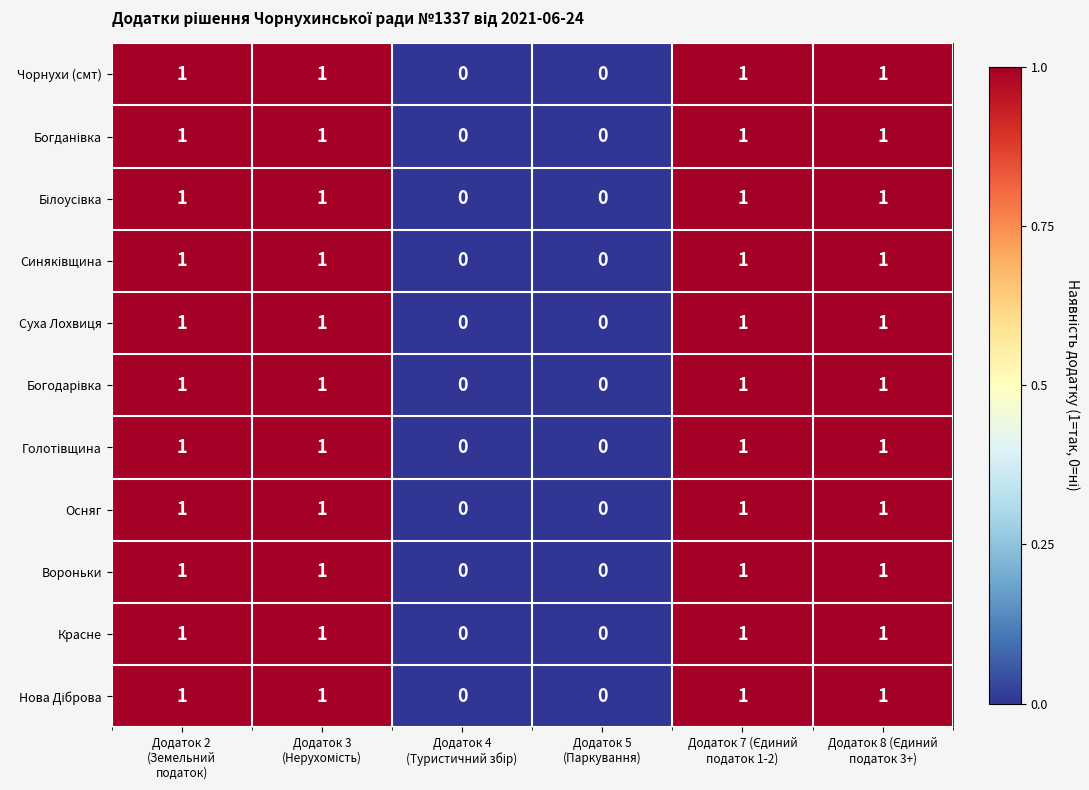

Count the Красне values in the range 0 to 1.

6